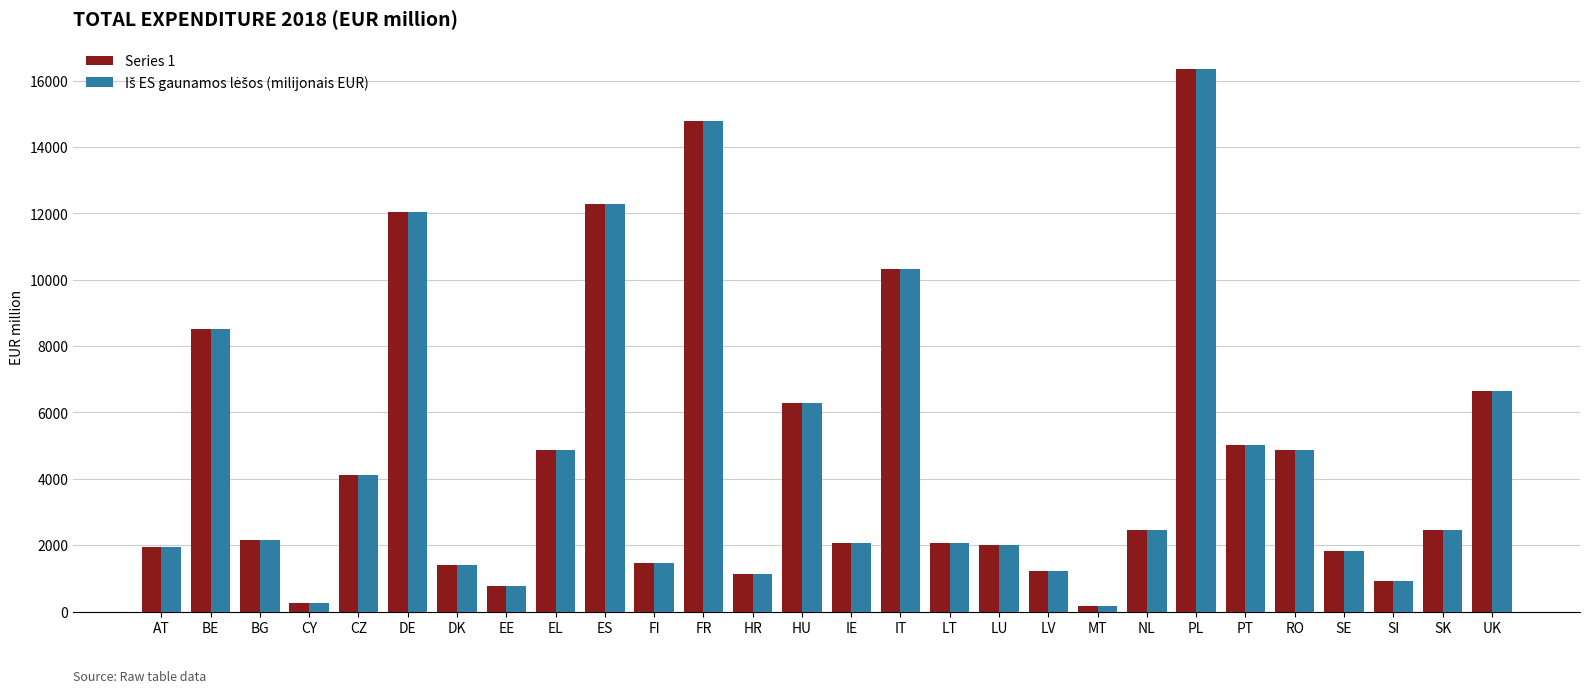

What is the difference between the maximum and second lowest values in the Series 1 series?

16086.1